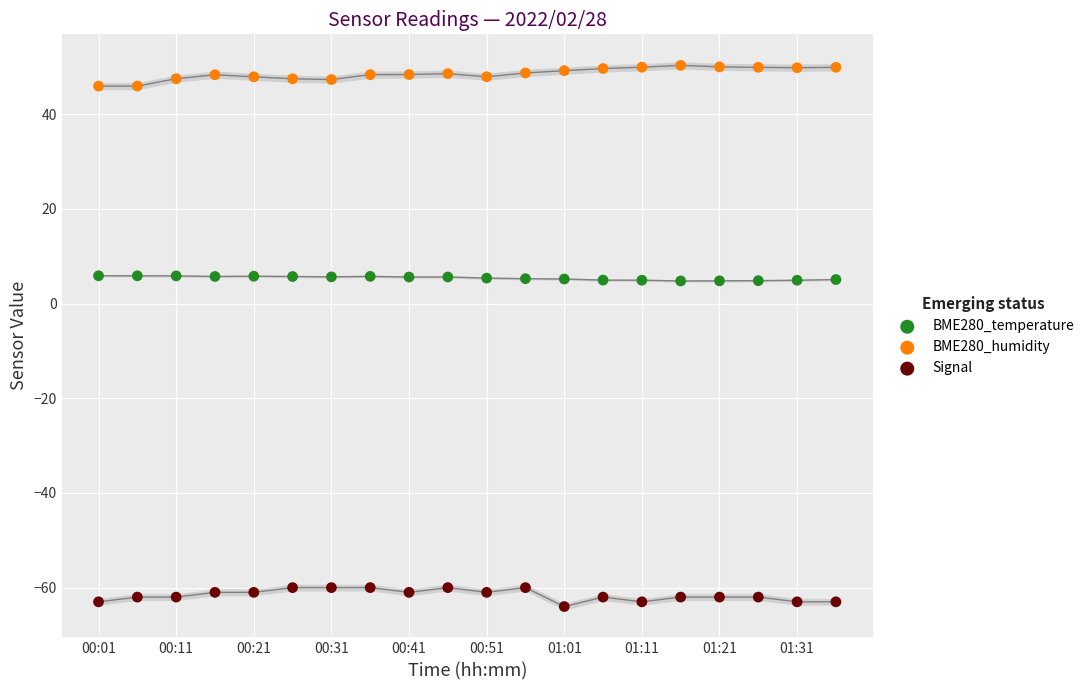

Which series contains the highest Y value?

BME280_humidity